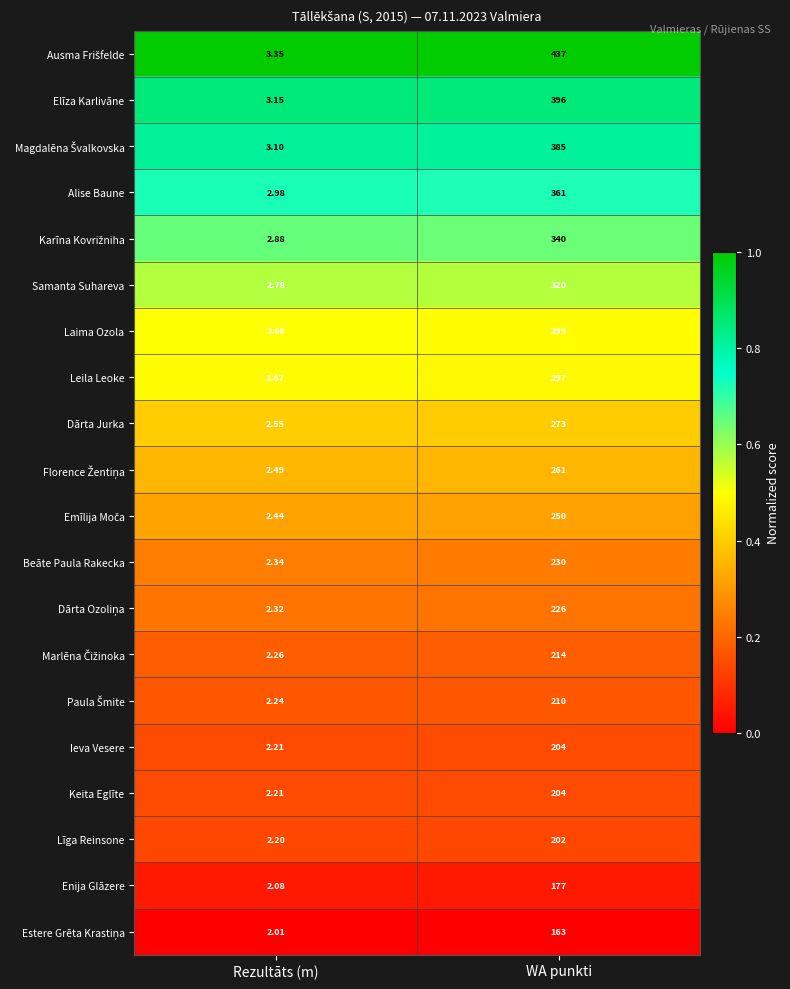

Which category has the highest value in the Keita Eglīte series?

WA punkti